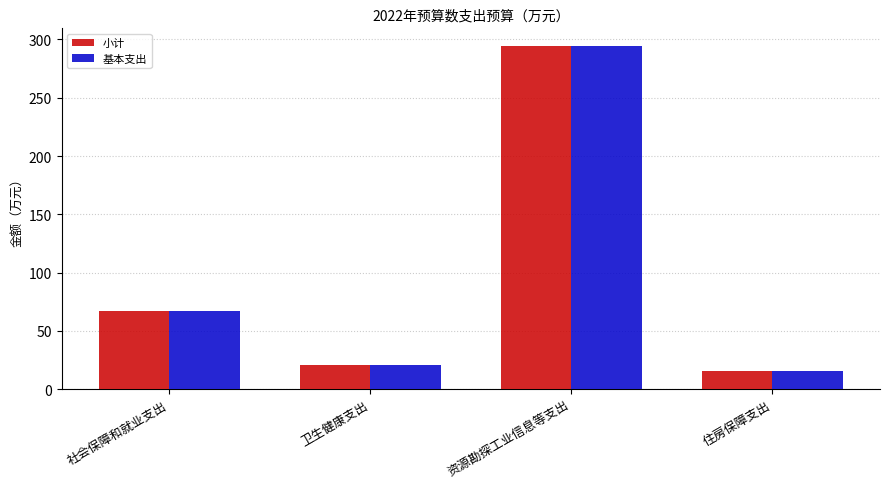

How many series are shown in this chart?

2